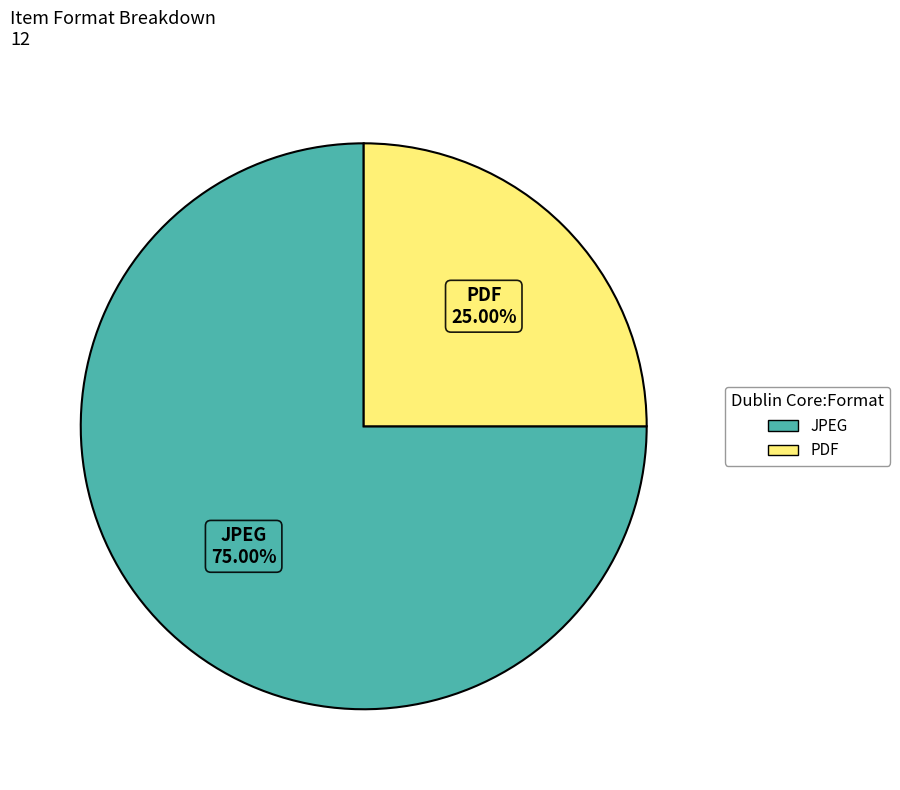

How many slices are in this pie chart?

2